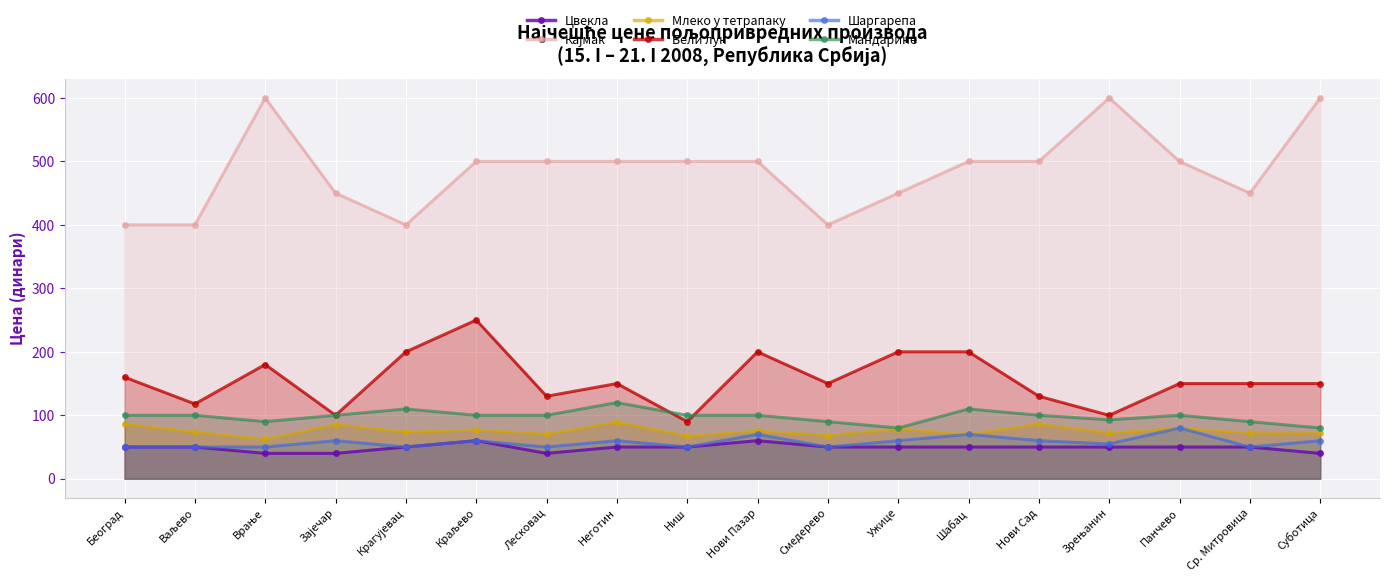

The value of Мандарине at Лесковац is 30.0. True or false?

False